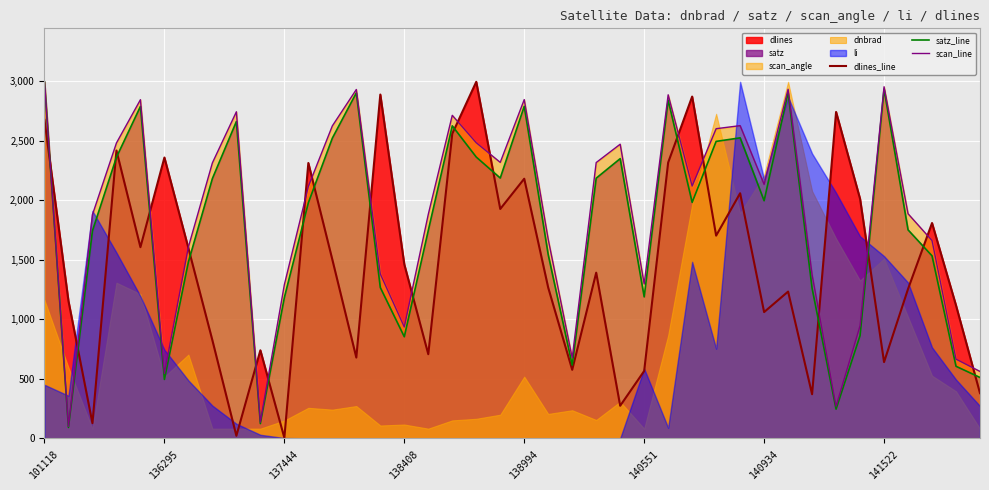

What is the lowest value of the scan_line series?

100.0